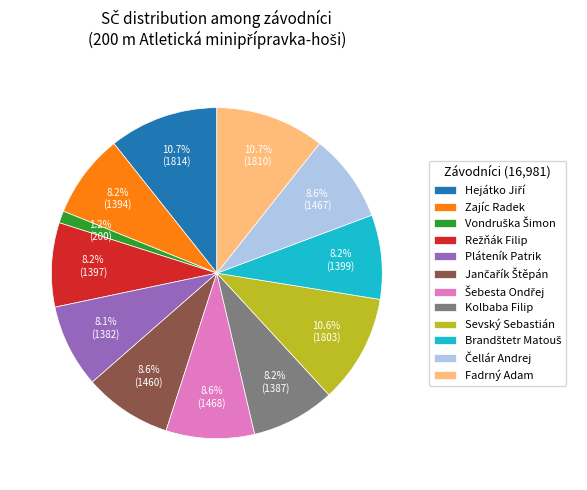

Is there any slice that represents more than half of the pie?

No